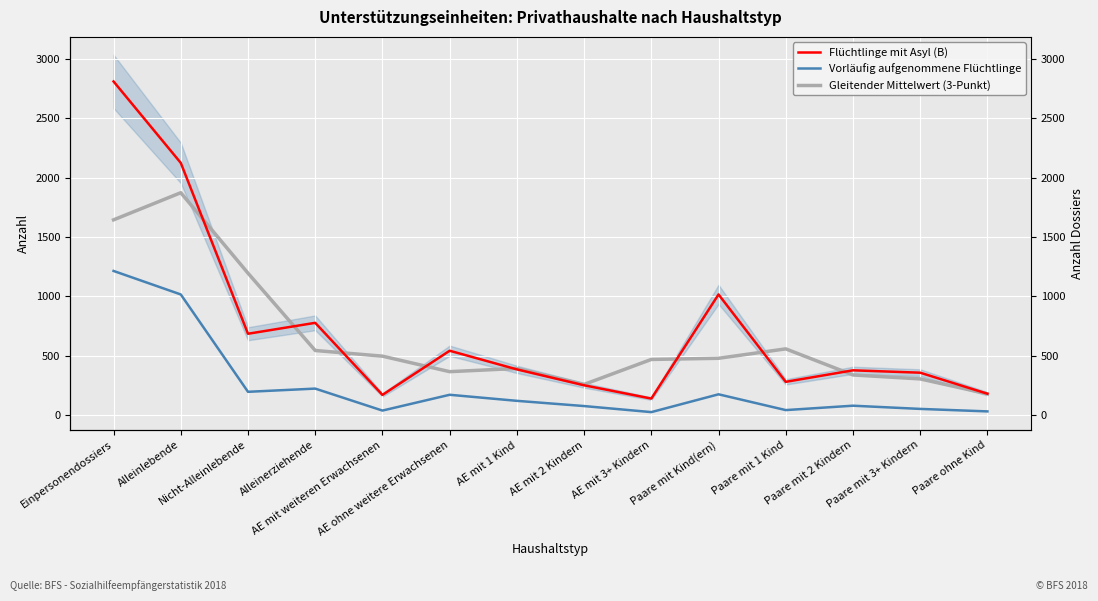

True or false: Flüchtlinge mit Asyl (B) and Vorläufig aufgenommene Flüchtlinge cross at least once.

False